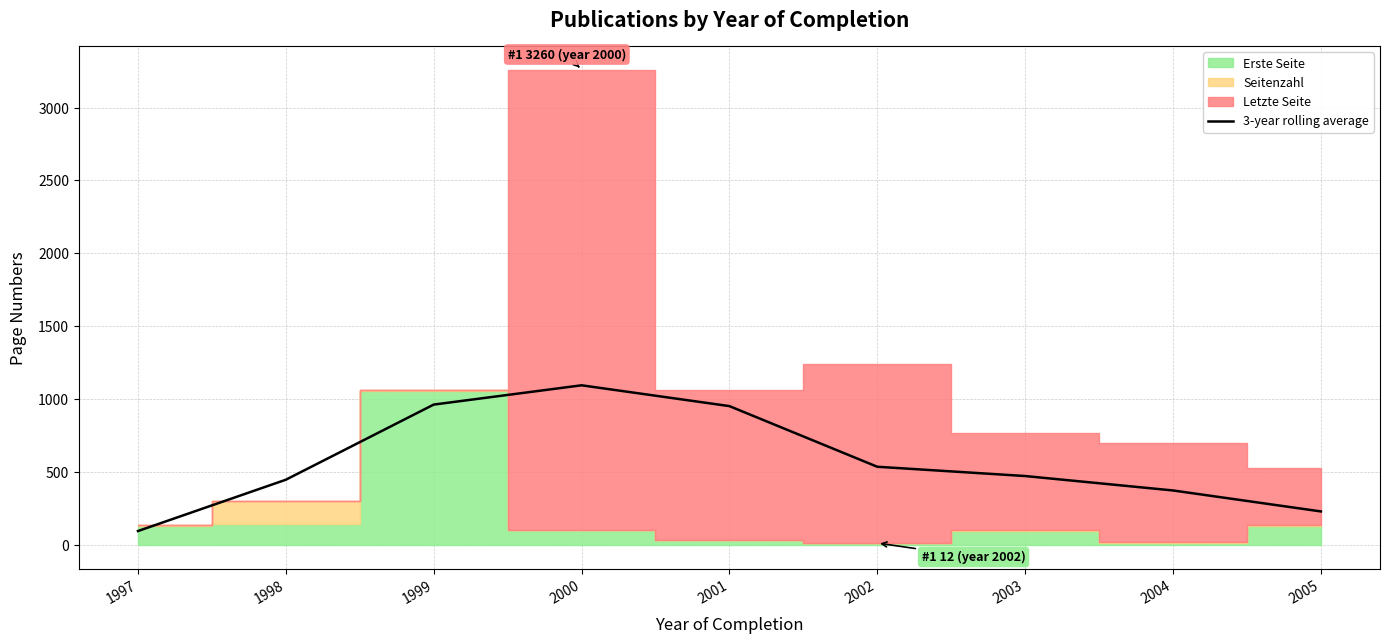

Reading left to right, list all the values displayed in this chart.

1997=94.3	1998=446.5	1999=962.2	2000=1094.5	2001=951.7	2002=535.5	2003=471.8	2004=372.8	2005=229.0